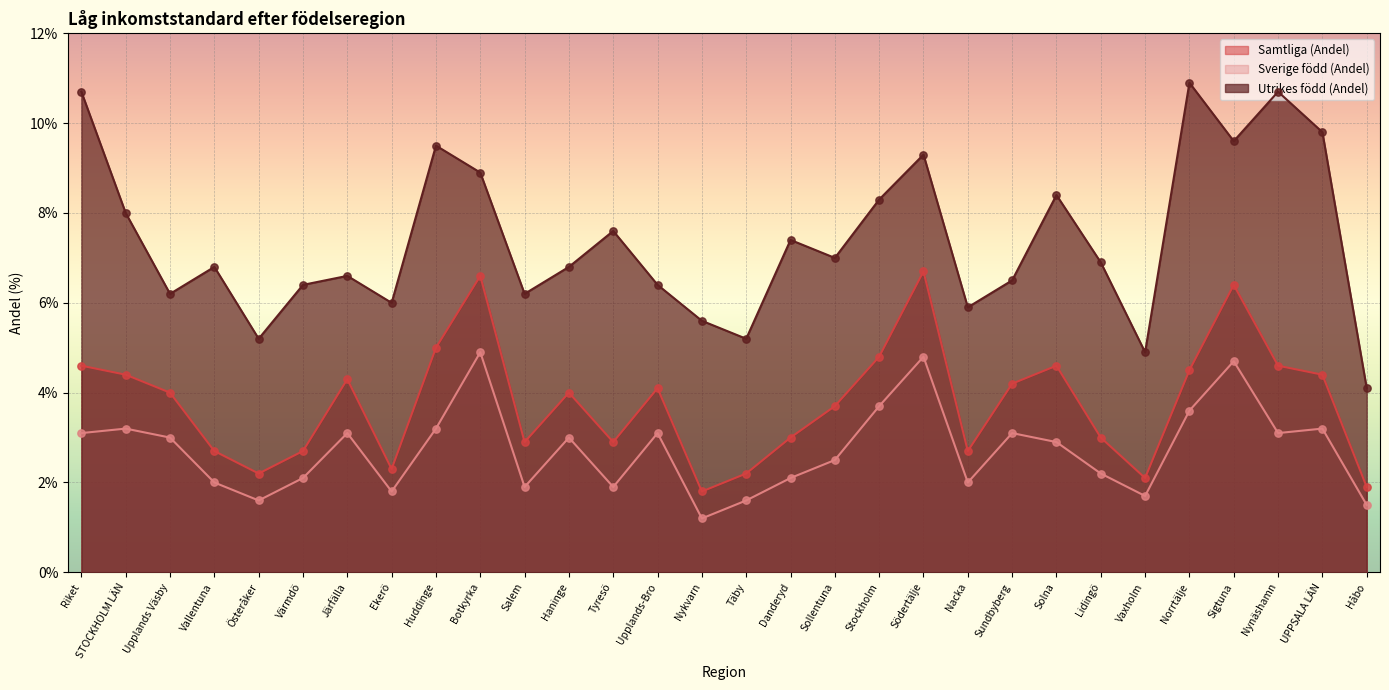

Which series has the largest total across all categories?

Utrikes född (Andel)